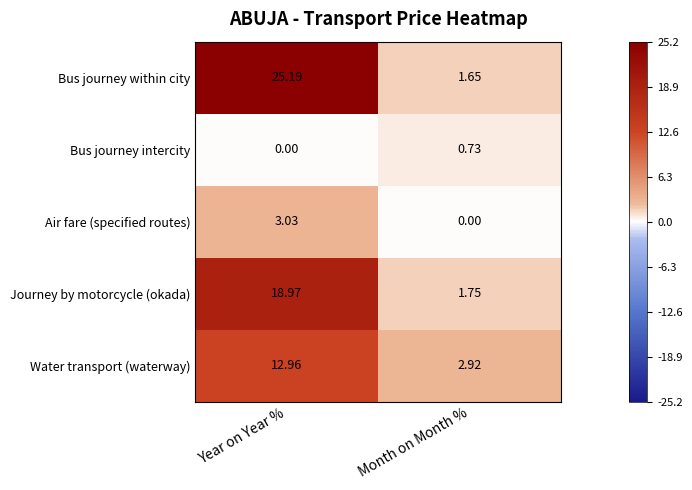

What is the maximum value shown in the chart?

25.2